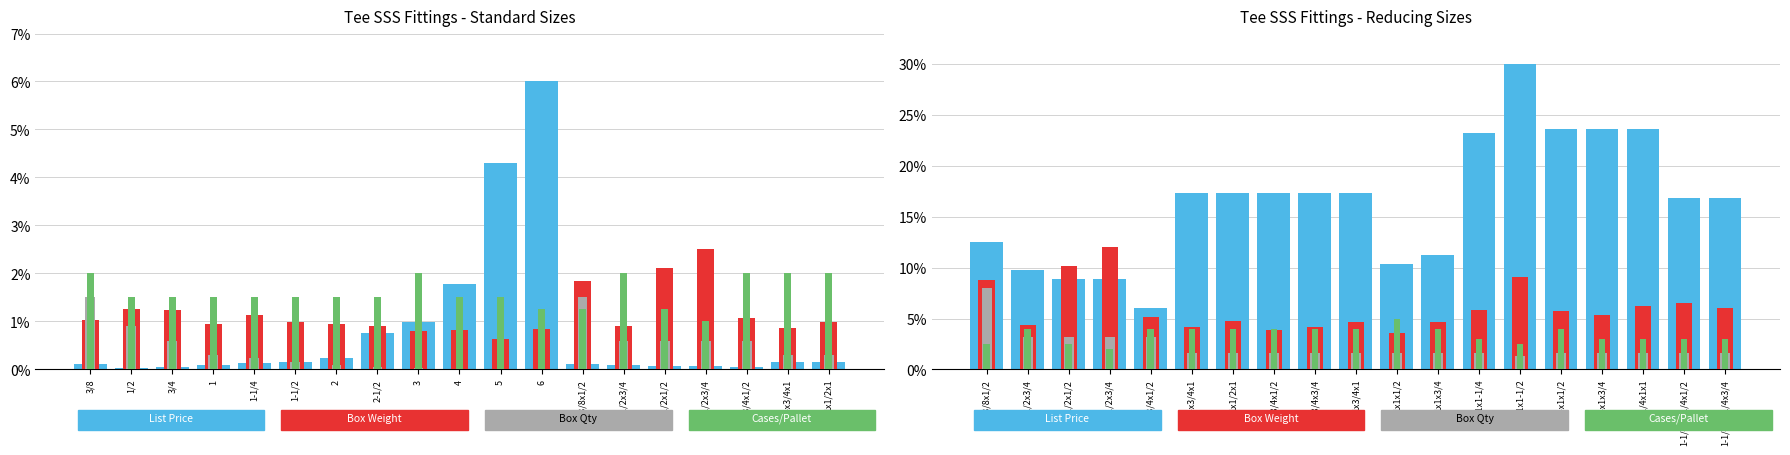

How many groups of bars are there?

19